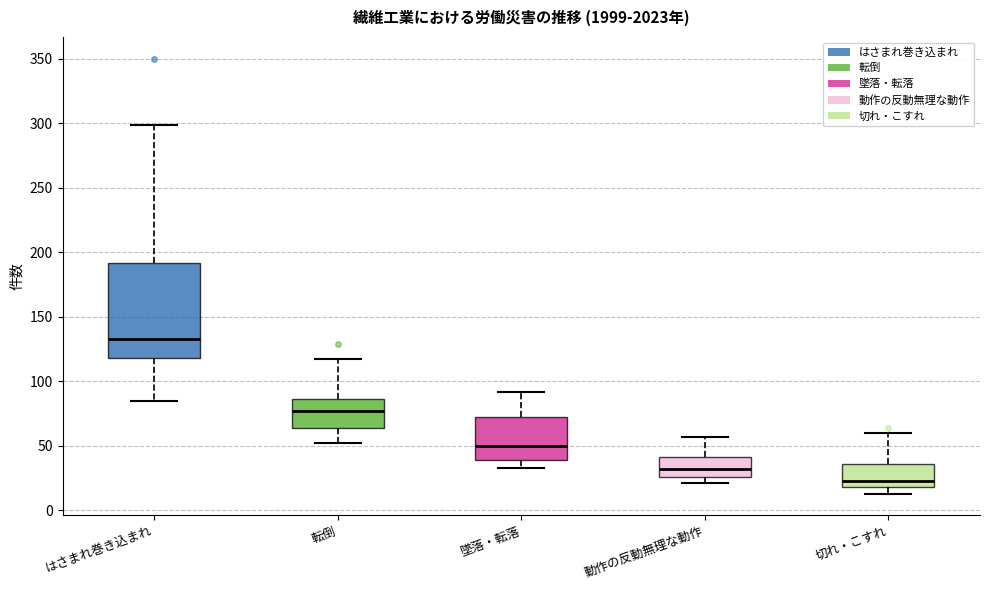

Which box is the tallest, from its lower edge to its upper edge?

はさまれ巻き込まれ